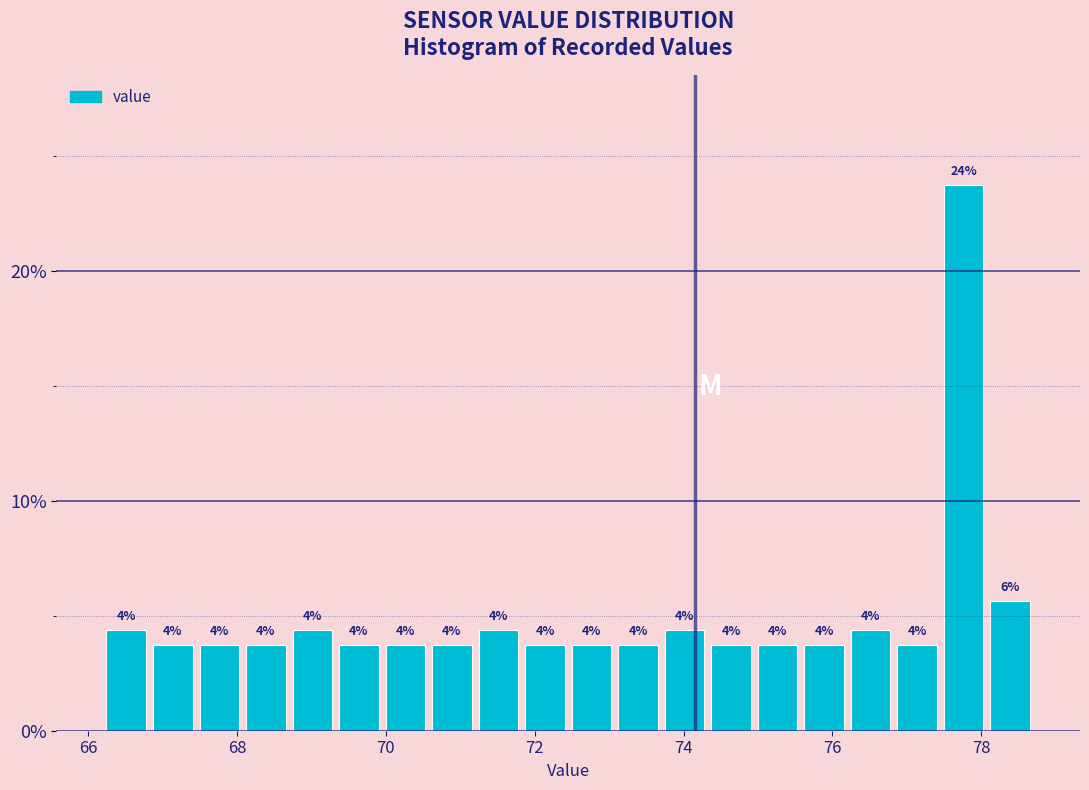

Read against the x-axis, roughly where is the centre of the tallest bar?

77.8